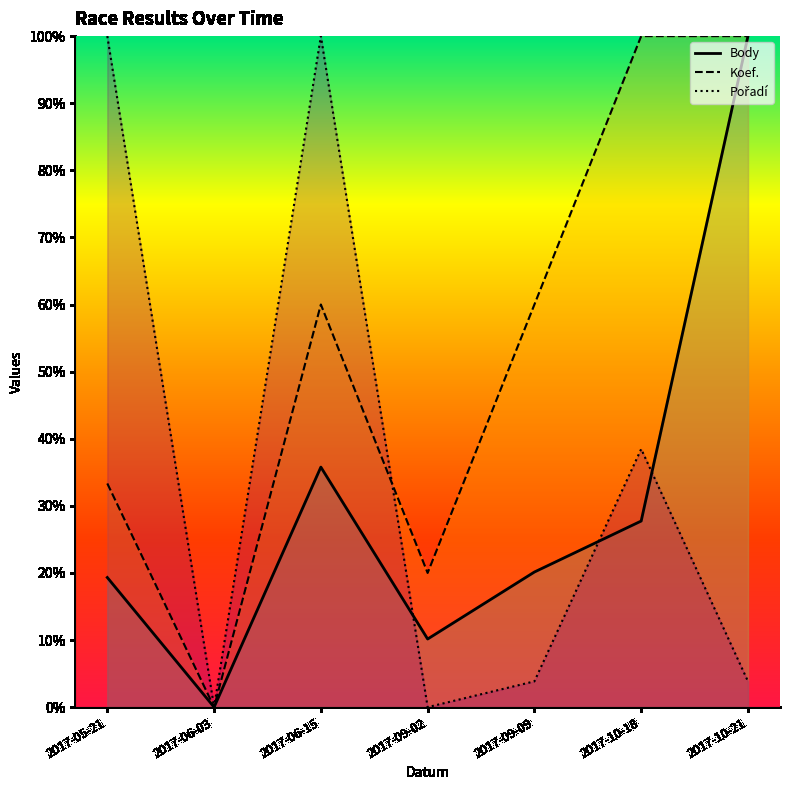

What is the label of the 3rd point from the right?

2017-09-09